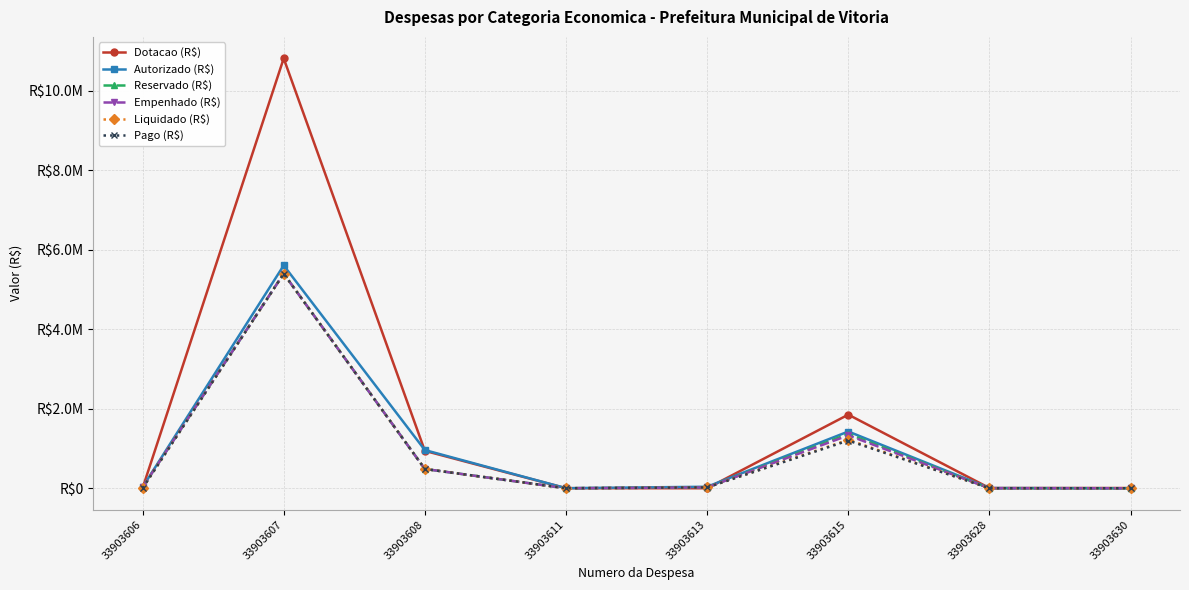

How many lines are shown in the chart?

6